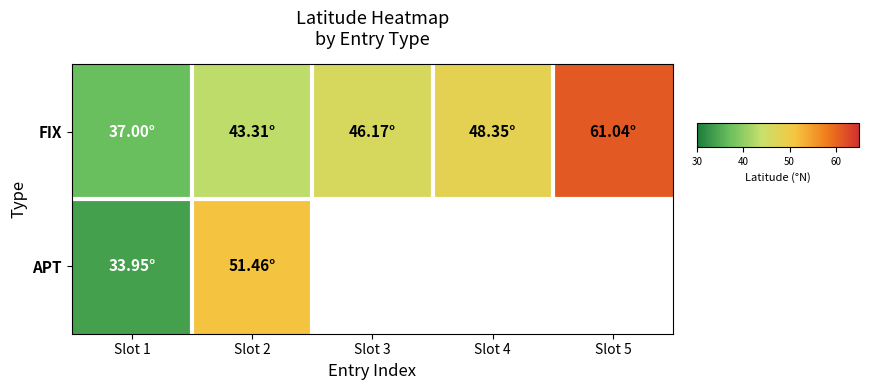

What is the total value across all series at Slot 1?

70.9